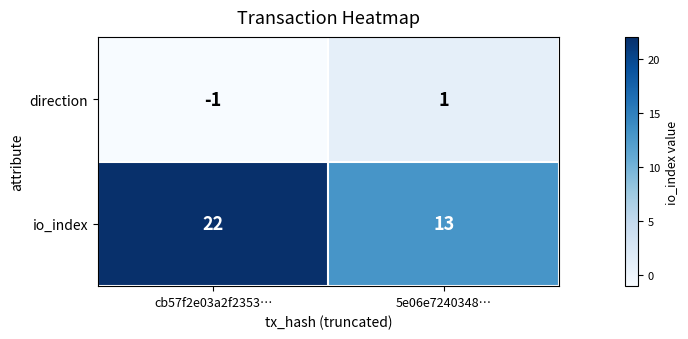

What is the average value of the io_index series?

18